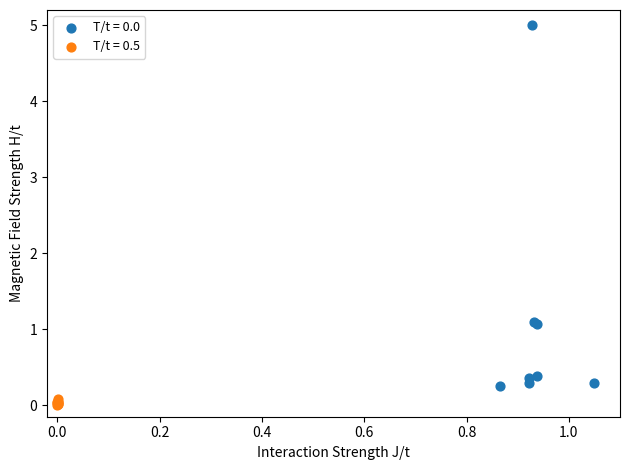

Which series contains the lowest Y value?

T/t = 0.5